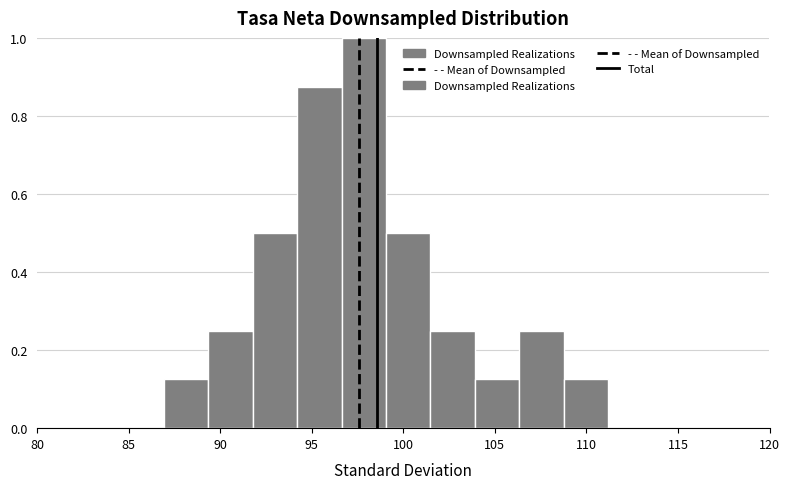

Reading left to right, transcribe this chart: for each bar, give the range it covers on the x-axis and its height. Neither the bar edges nor the heights are printed on the chart, so give them approximately, as read against the axes.

87.0 to 89.5: 0.12
89.5 to 92.0: 0.26
92.0 to 94.0: 0.50
94.0 to 96.5: 0.88
96.5 to 99.0: 1.00
99.0 to 101.5: 0.50
101.5 to 104.0: 0.26
104.0 to 106.5: 0.12
106.5 to 109.0: 0.26
109.0 to 111.0: 0.12